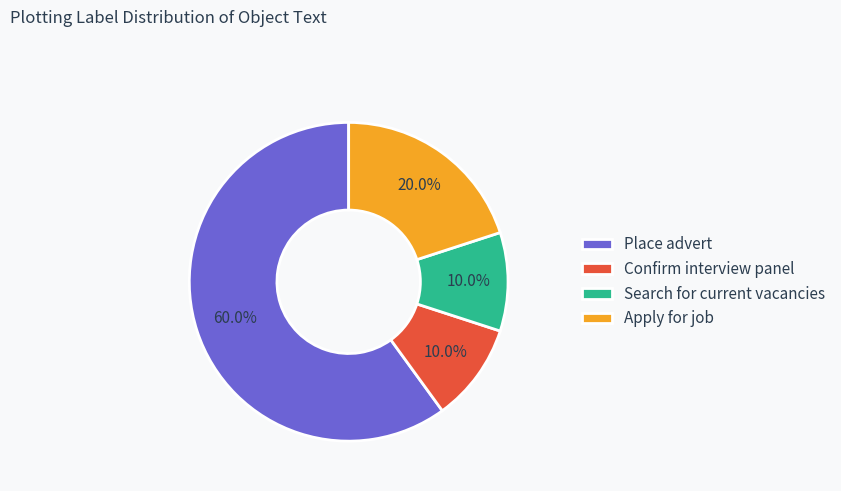

To the nearest percent, what portion does Place advert represent?

60%